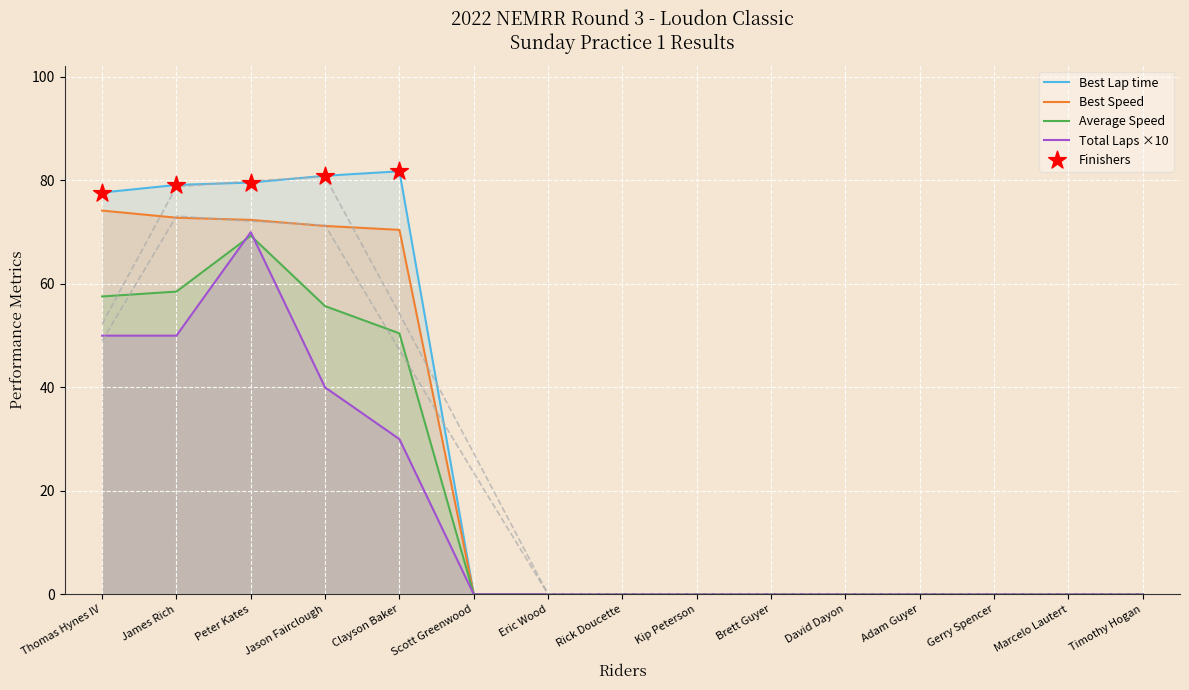

Which series reaches the minimum Y coordinate?

Total Laps